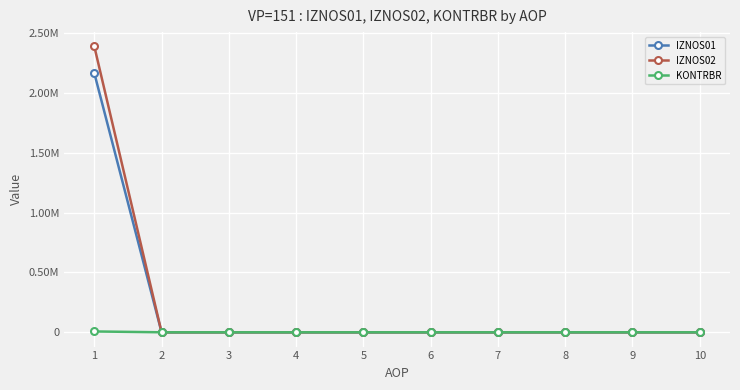

At 10, list the series in order from largest to smallest.

IZNOS01, IZNOS02, KONTRBR